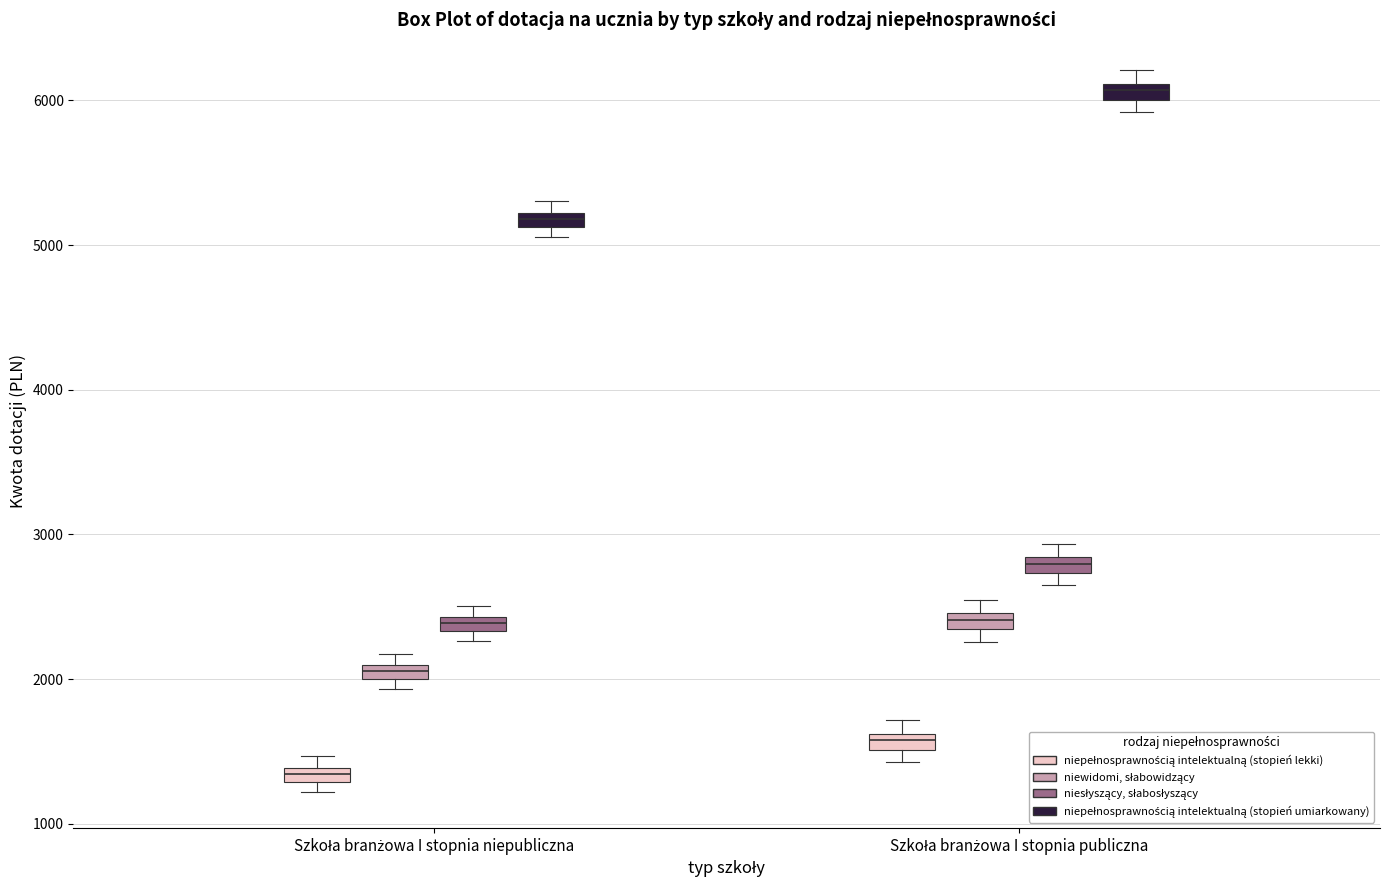

Which box's median line is the highest?

Szkoła branżowa I stopnia publiczna (niepełnosprawnością intelektualną (stopień umiarkowany))